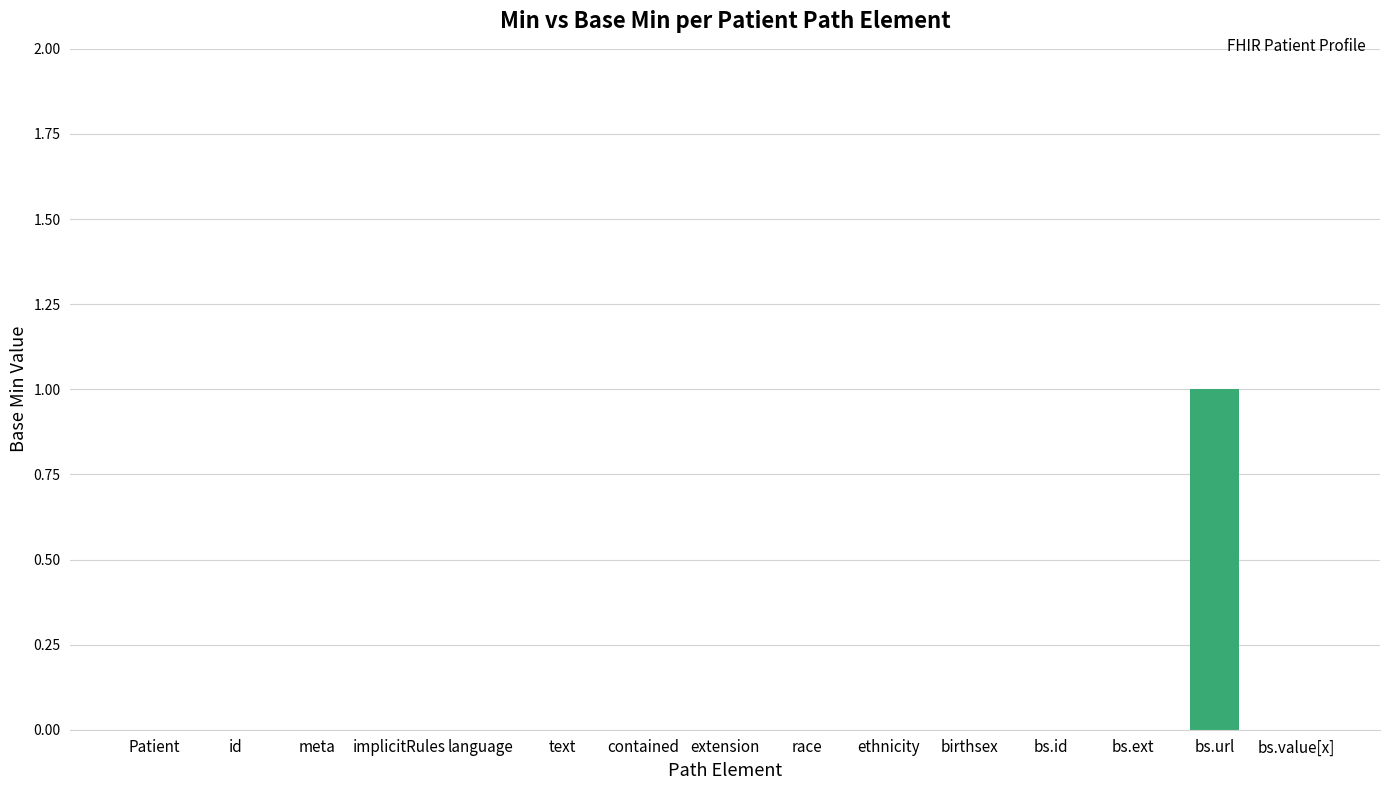

The value at race is 0. True or false?

True